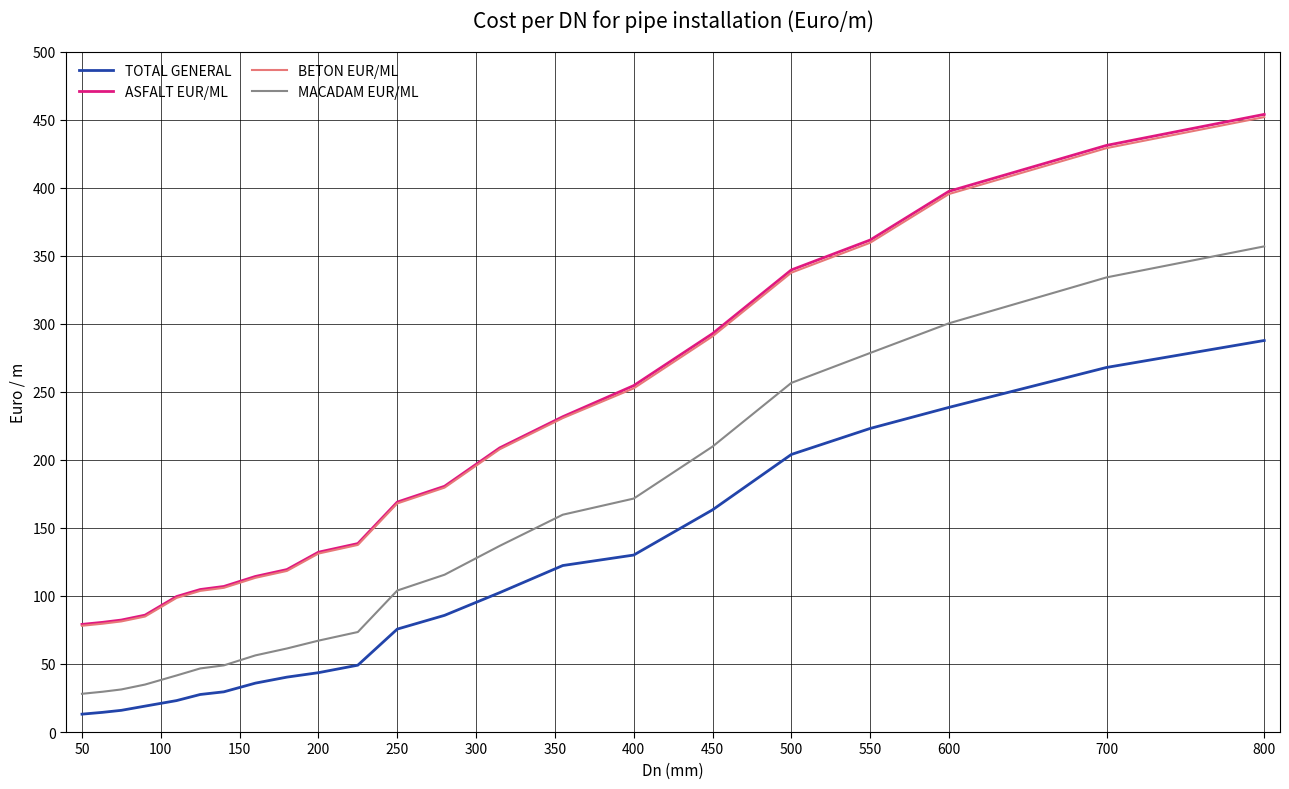

What is the difference between the maximum and minimum values in the MACADAM EUR/ML series?

328.8